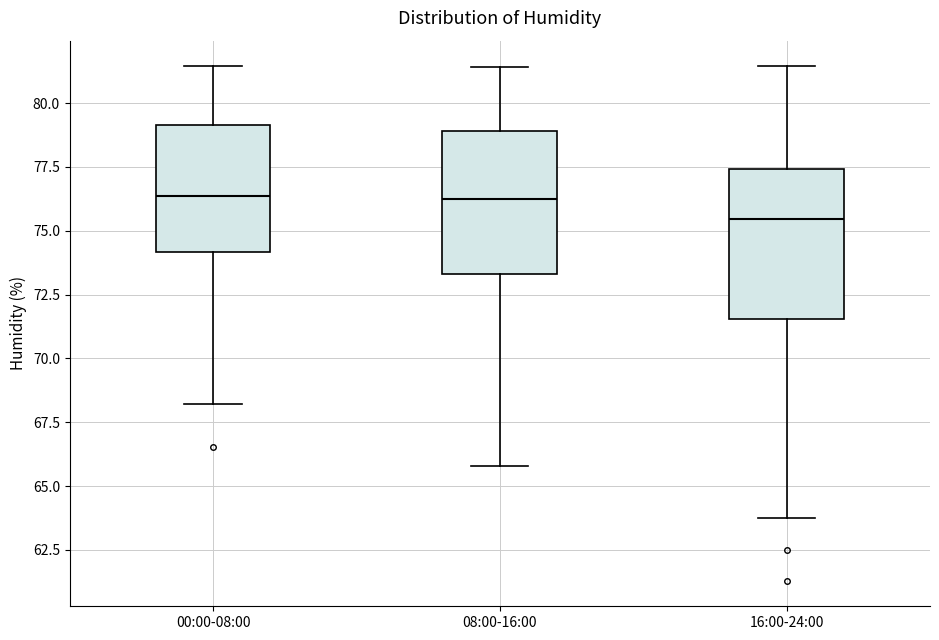

Reading left to right, transcribe this box plot: for each box, give where its median line is, the range the box spans, and where its two whiskers end, as read against the y-axis. The values are not printed on the chart, so give them approximately, as read against the axis.

00:00-08:00: median 76.5, box 74.0 to 79.0, whiskers 68.0 to 81.5
08:00-16:00: median 76.0, box 73.5 to 79.0, whiskers 66.0 to 81.5
16:00-24:00: median 75.5, box 71.5 to 77.5, whiskers 64.0 to 81.5